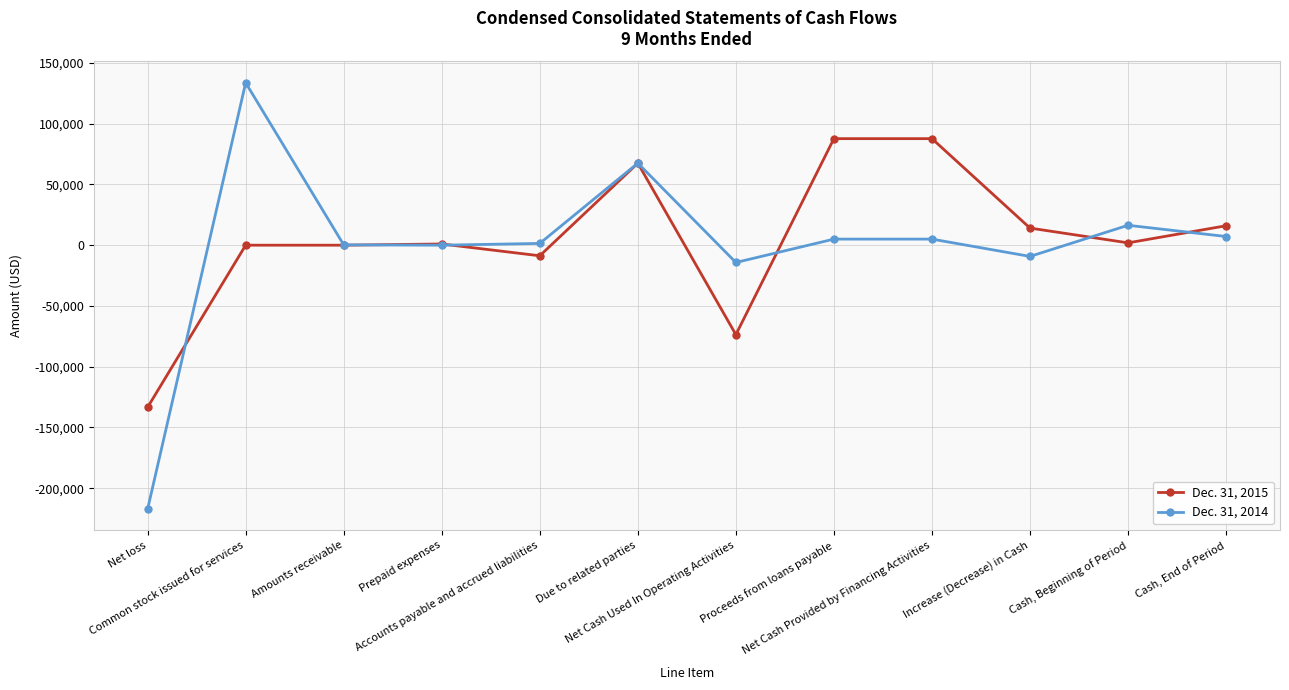

How many data points in Dec. 31, 2015 are less than 1921?

6